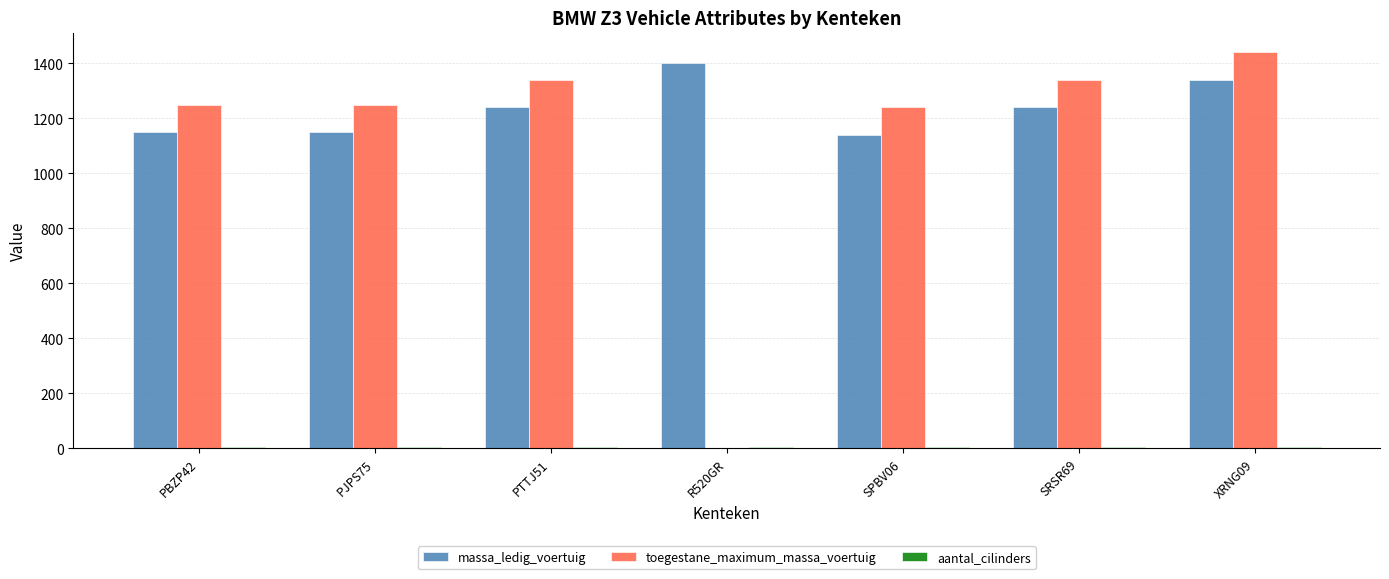

True or false: toegestane_maximum_massa_voertuig has a value of 676 at PJPS75.

False